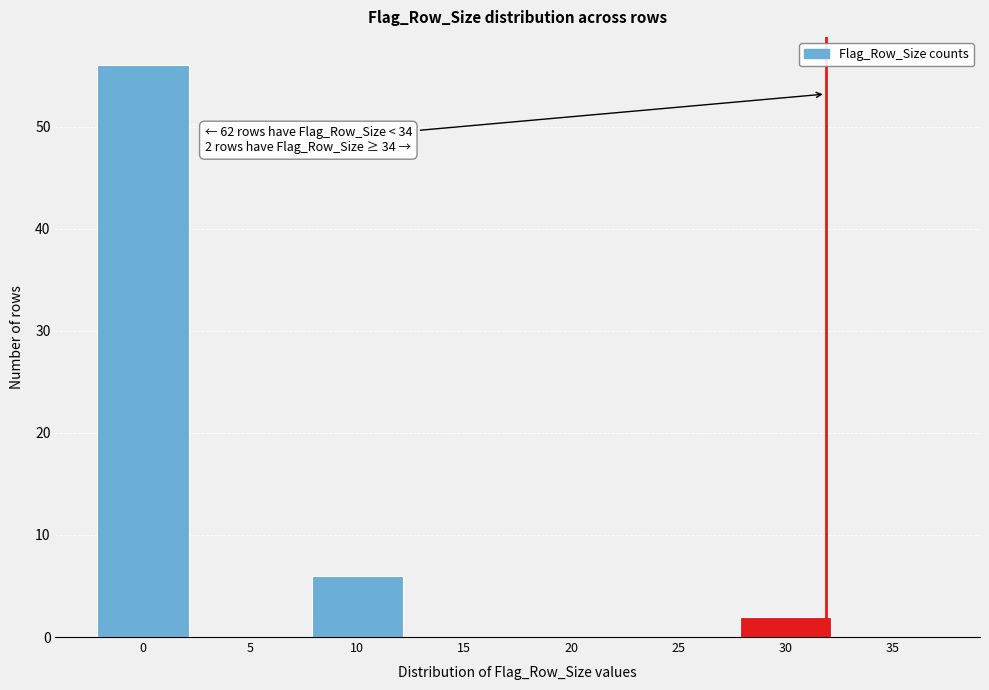

Reading left to right, list all the values displayed in this chart.

0=56	5=0	10=6	15=0	20=0	25=0	30=2	35=0